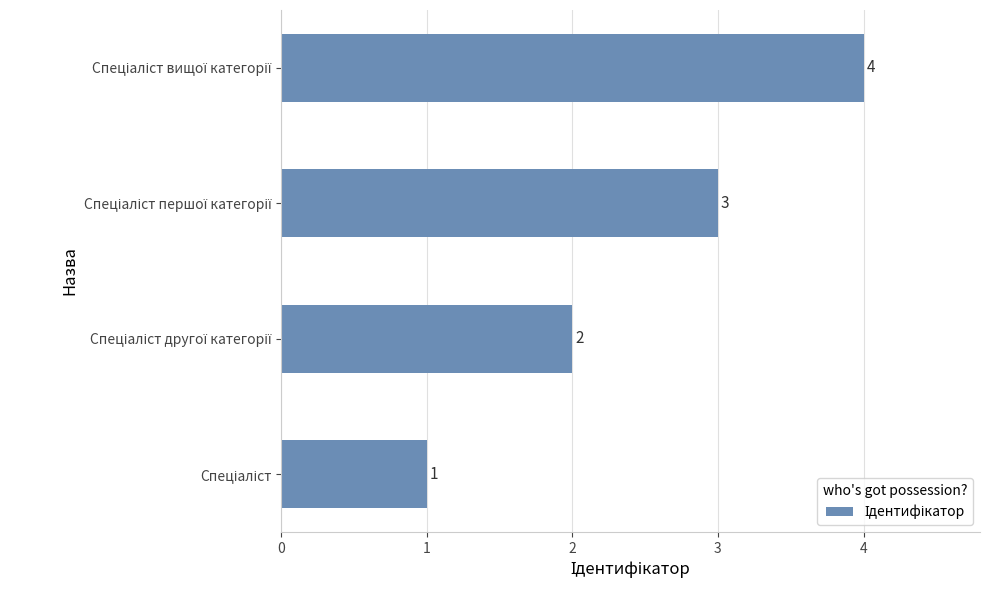

What is the difference between the maximum and minimum values?

3